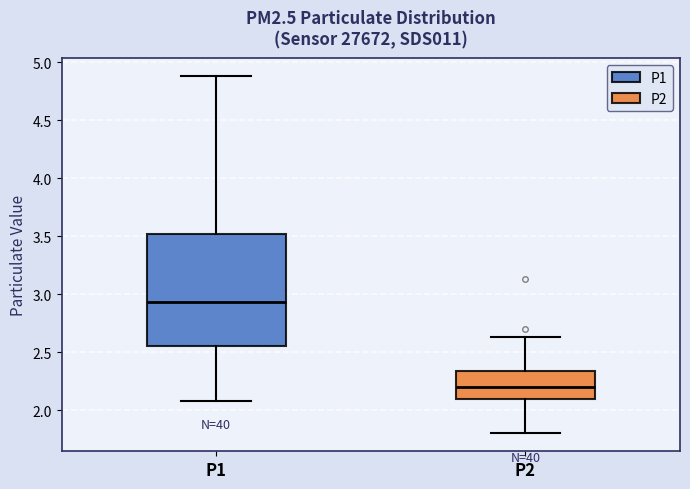

Which box is the tallest, from its lower edge to its upper edge?

P1